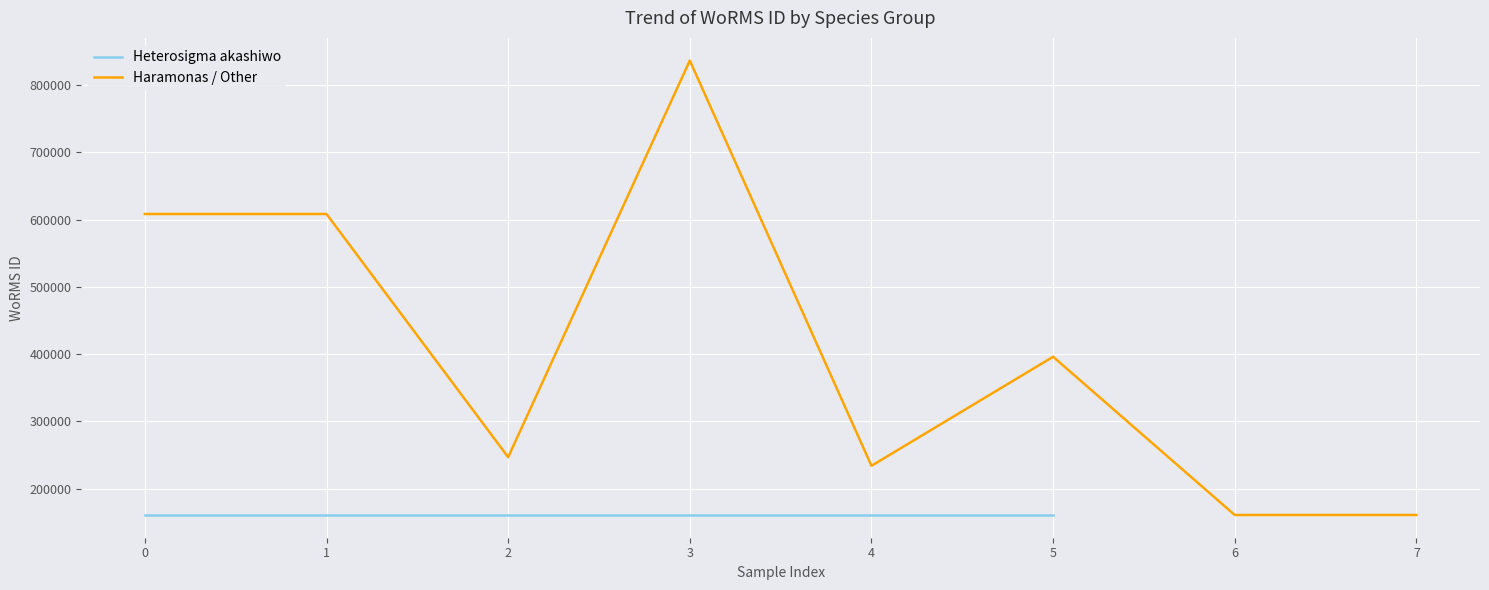

The value of Haramonas / Other at 3 is 1087677. True or false?

False